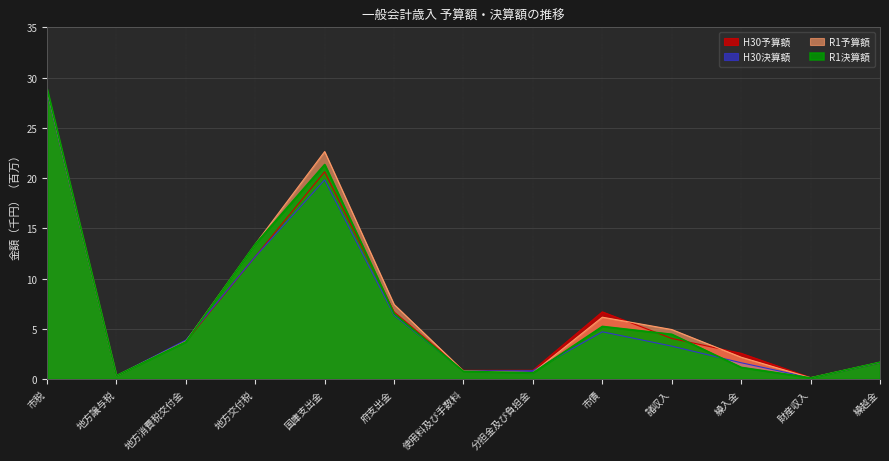

How many distinct data groups are displayed?

4